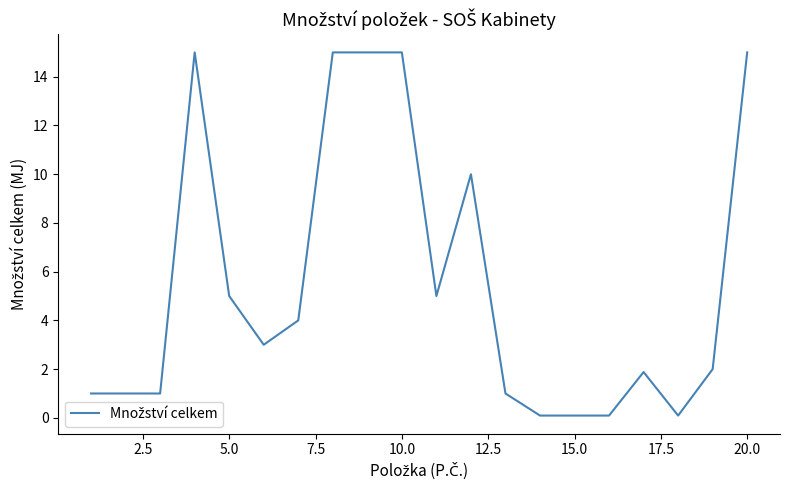

Does the chart have visible grid lines?

No